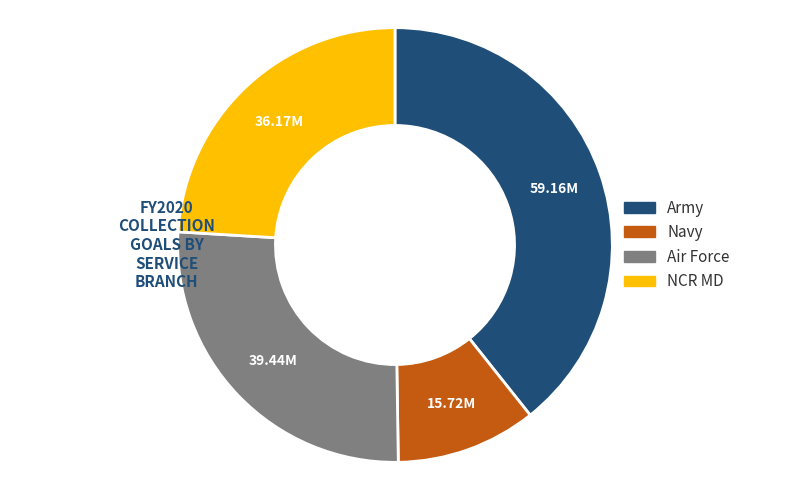

Does any single category account for the majority?

No